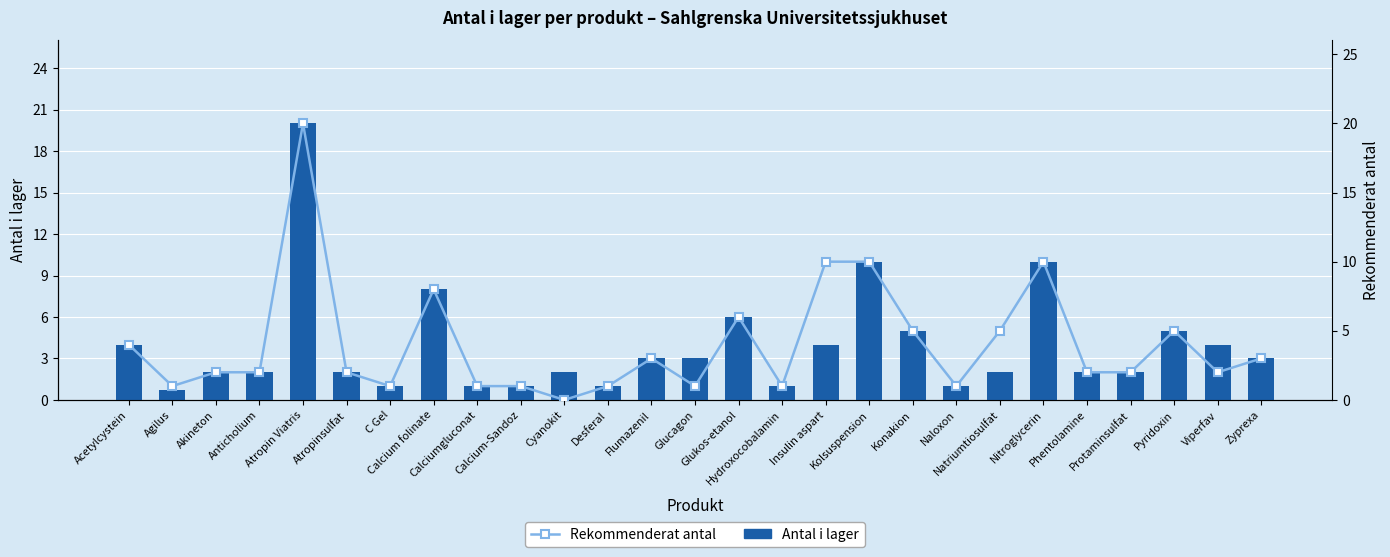

What is the minimum value for Antal i lager?

0.7